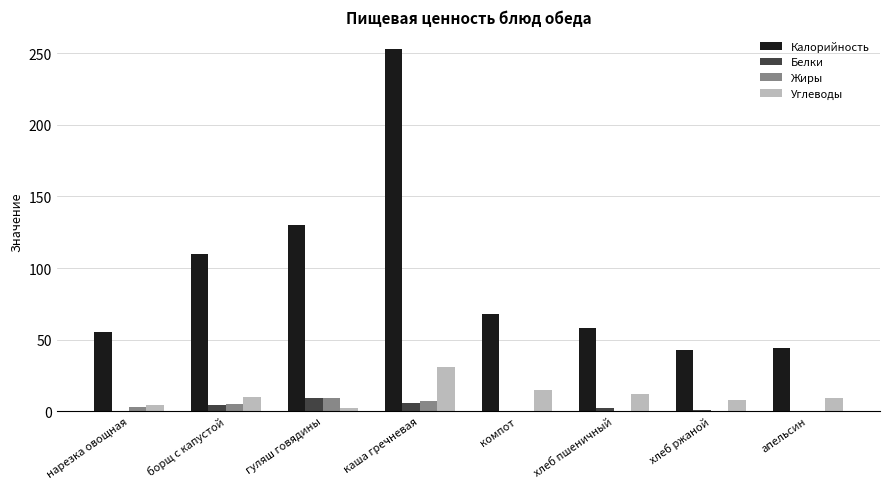

What is the maximum value for Жиры?

9